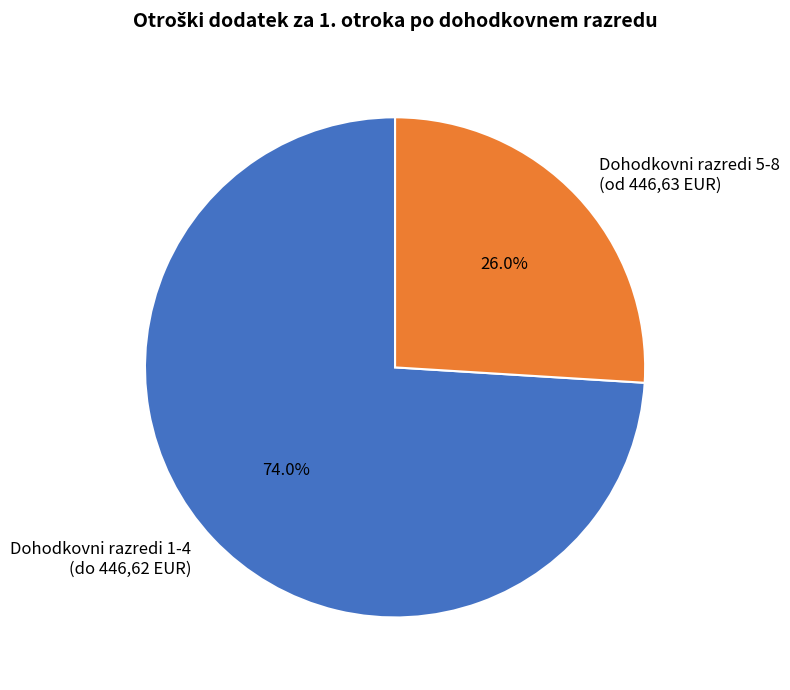

To the nearest percent, what is the difference between the largest and smallest slice percentages?

48%